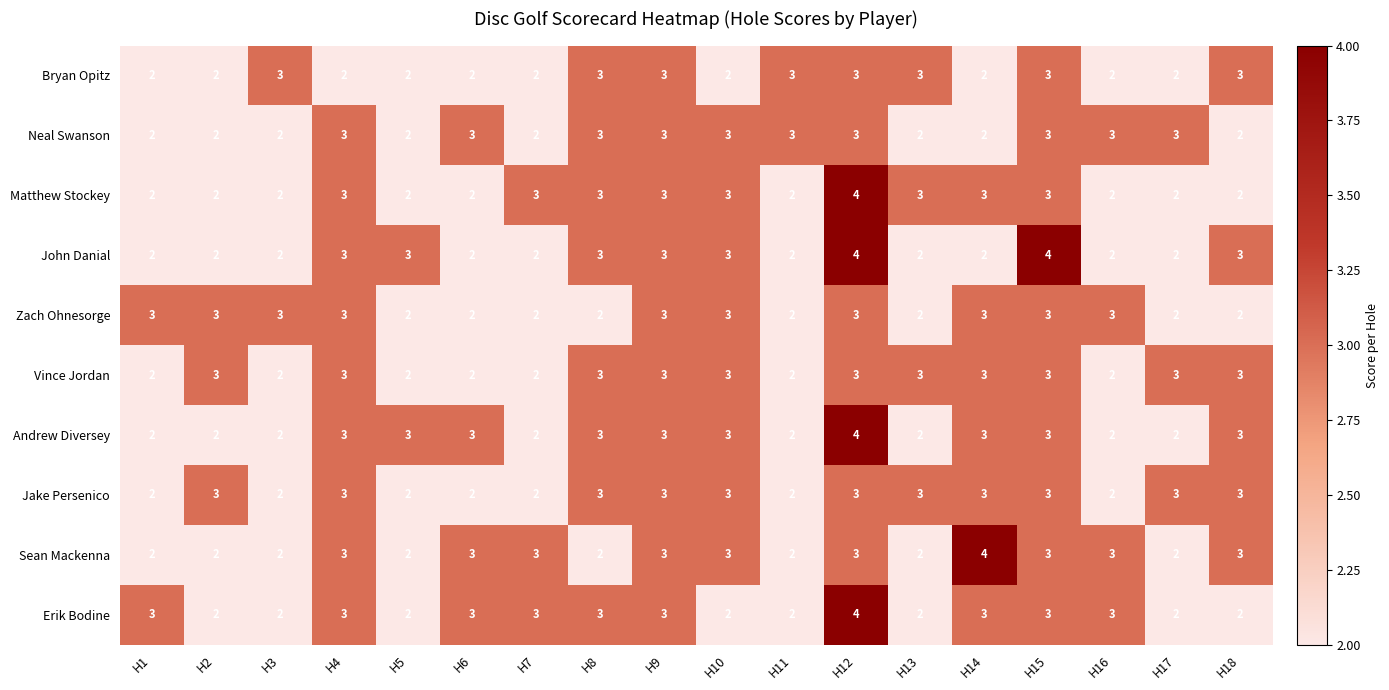

At which label does Andrew Diversey reach its peak?

H12